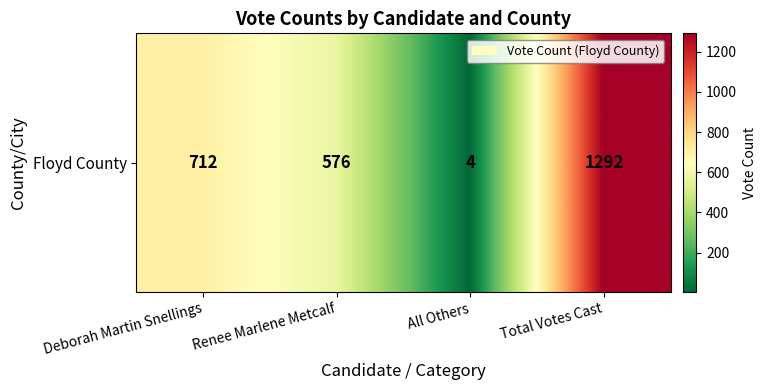

At which label does the data first exceed 712?

Total Votes Cast